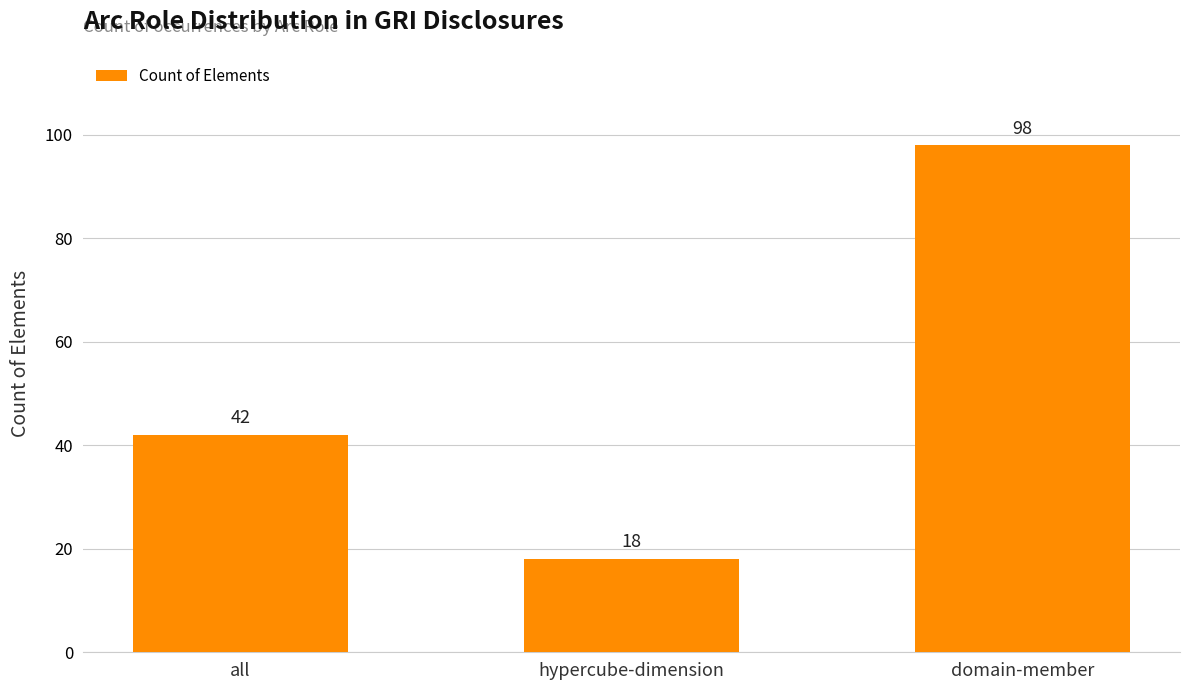

Rank the categories by value from highest to lowest.

domain-member, all, hypercube-dimension